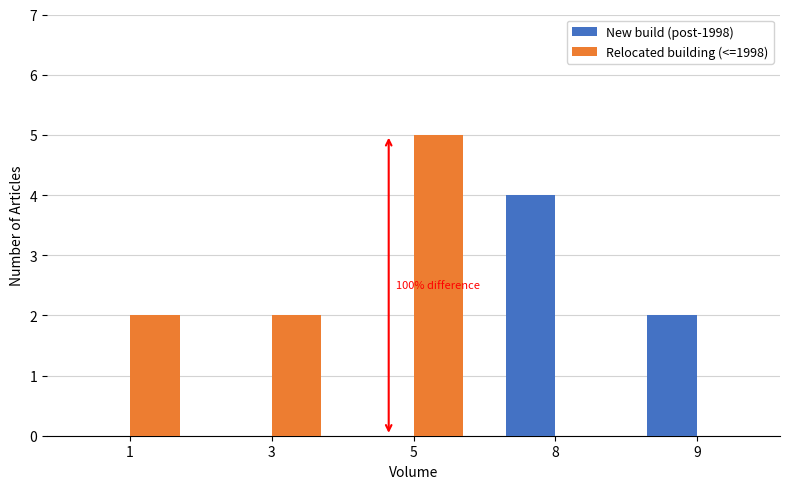

Does the chart contain stacked bars?

No